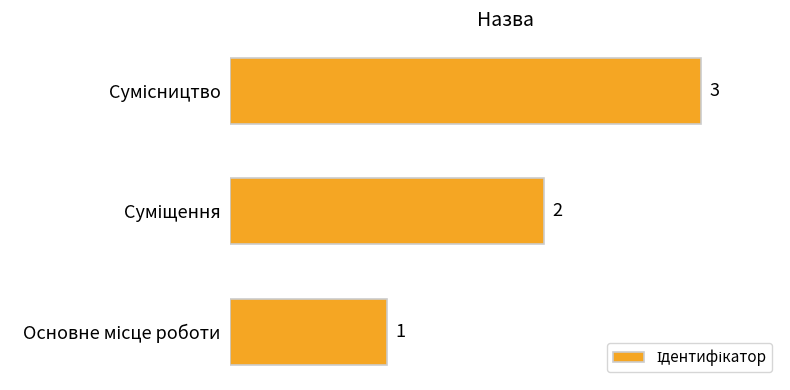

How many values are between 1 and 3?

3